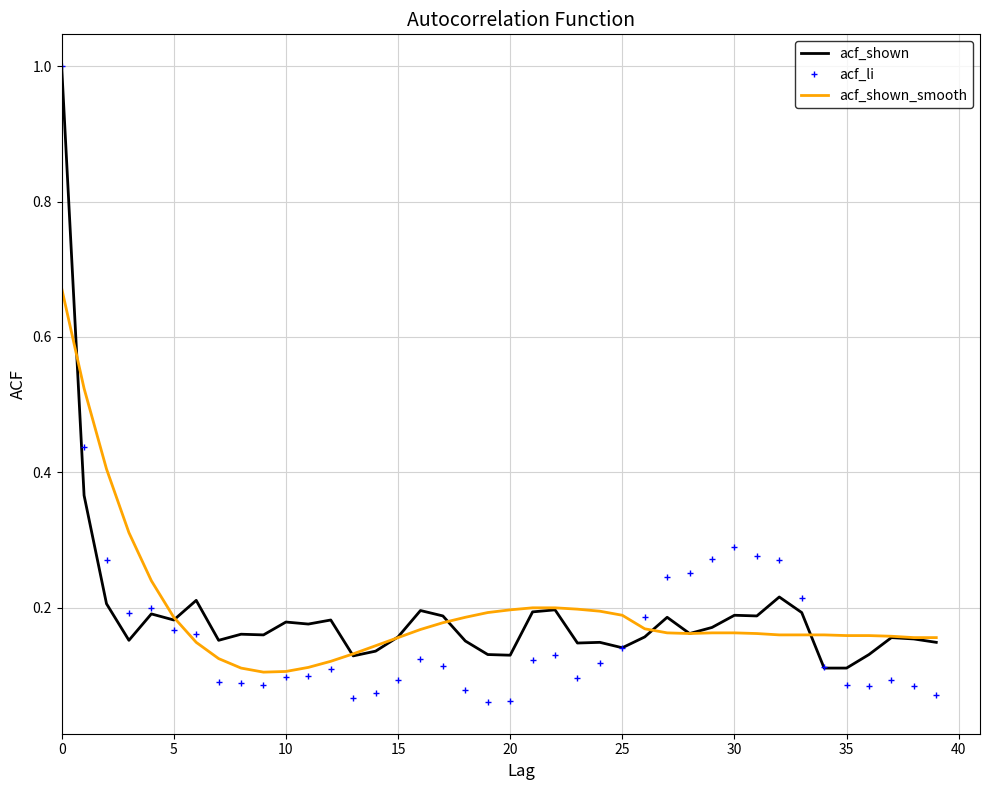

Which series has the widest spread of values?

acf_li